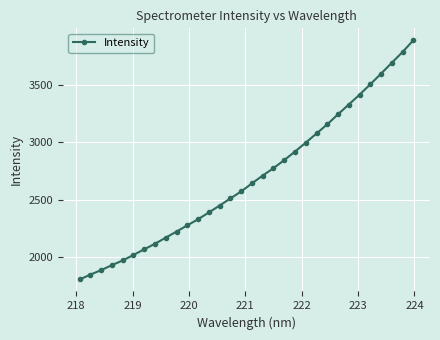

What is the difference between the maximum and minimum values?

2082.2